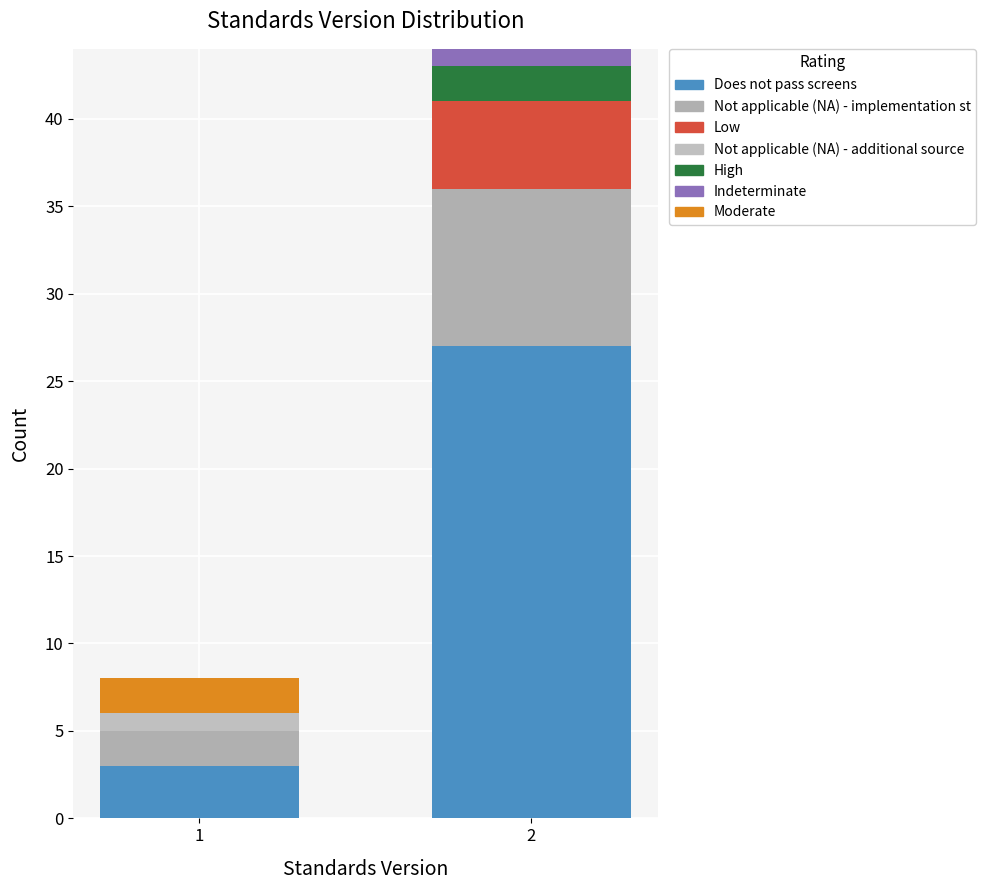

Are the bars grouped side by side (vs. stacked)?

No